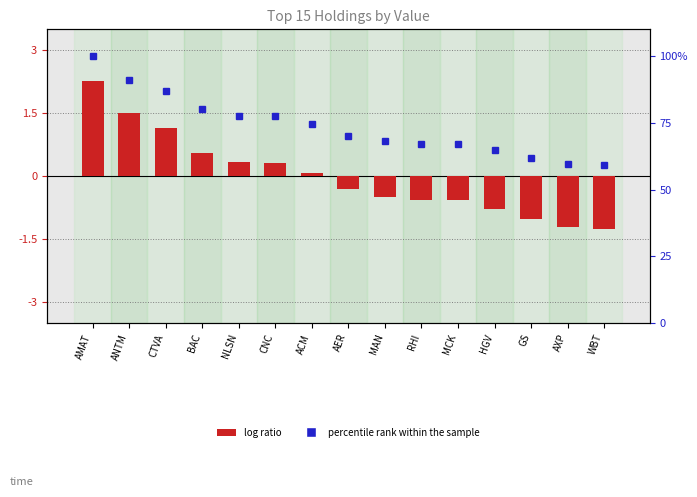

What is the total value across all series at RHI?

66.6